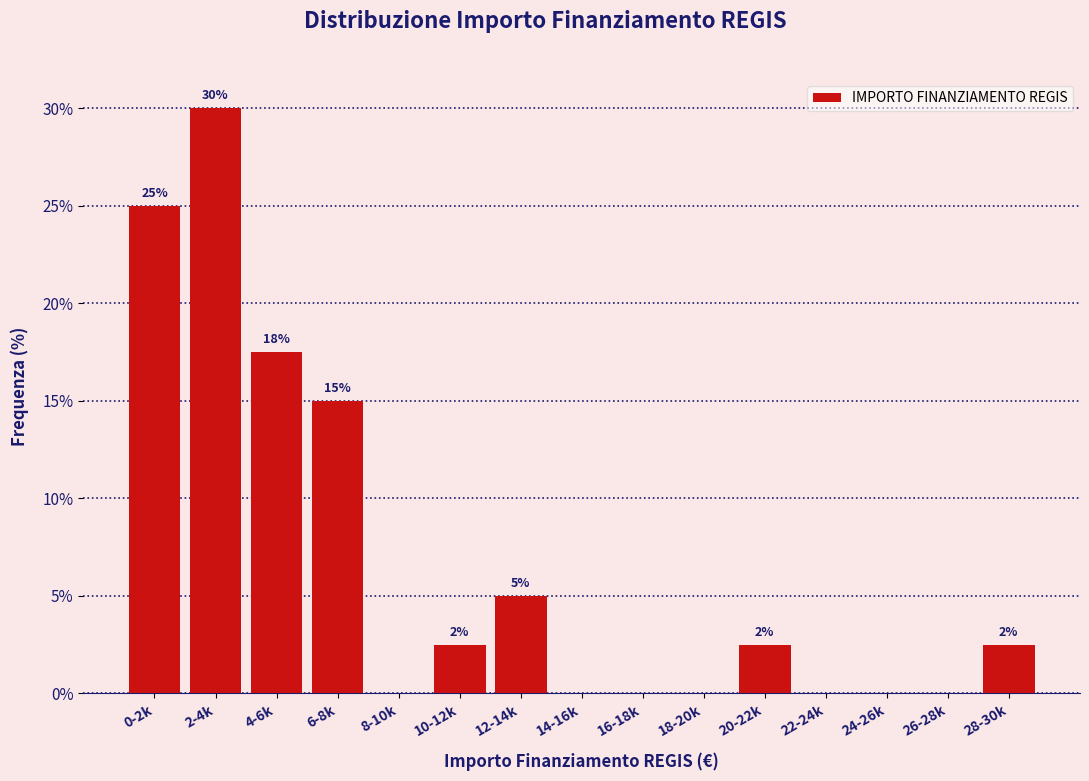

The chart shows a value of 2.6 at 12-14k. True or false?

False